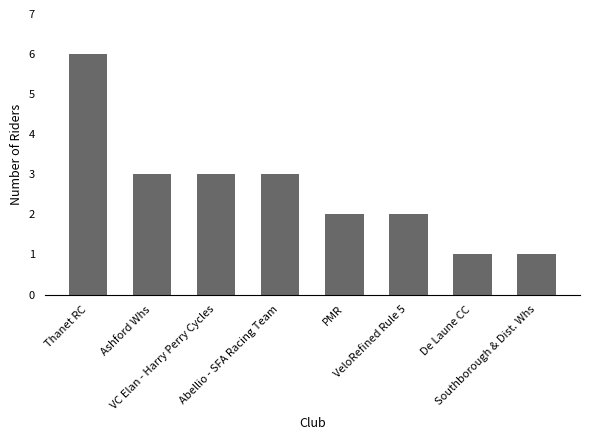

How many categories are shown in the chart?

8